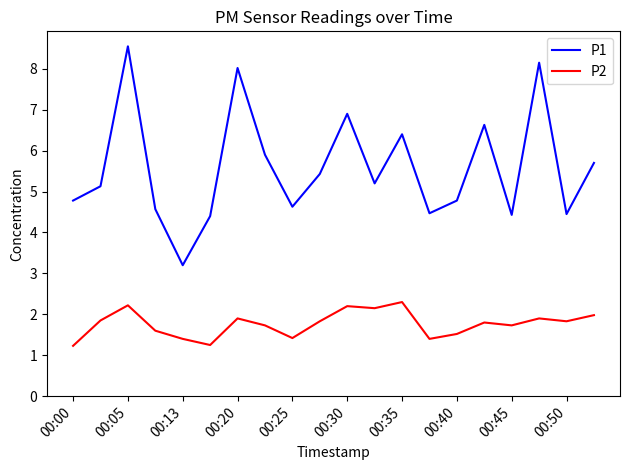

What is the smallest value displayed?

1.2